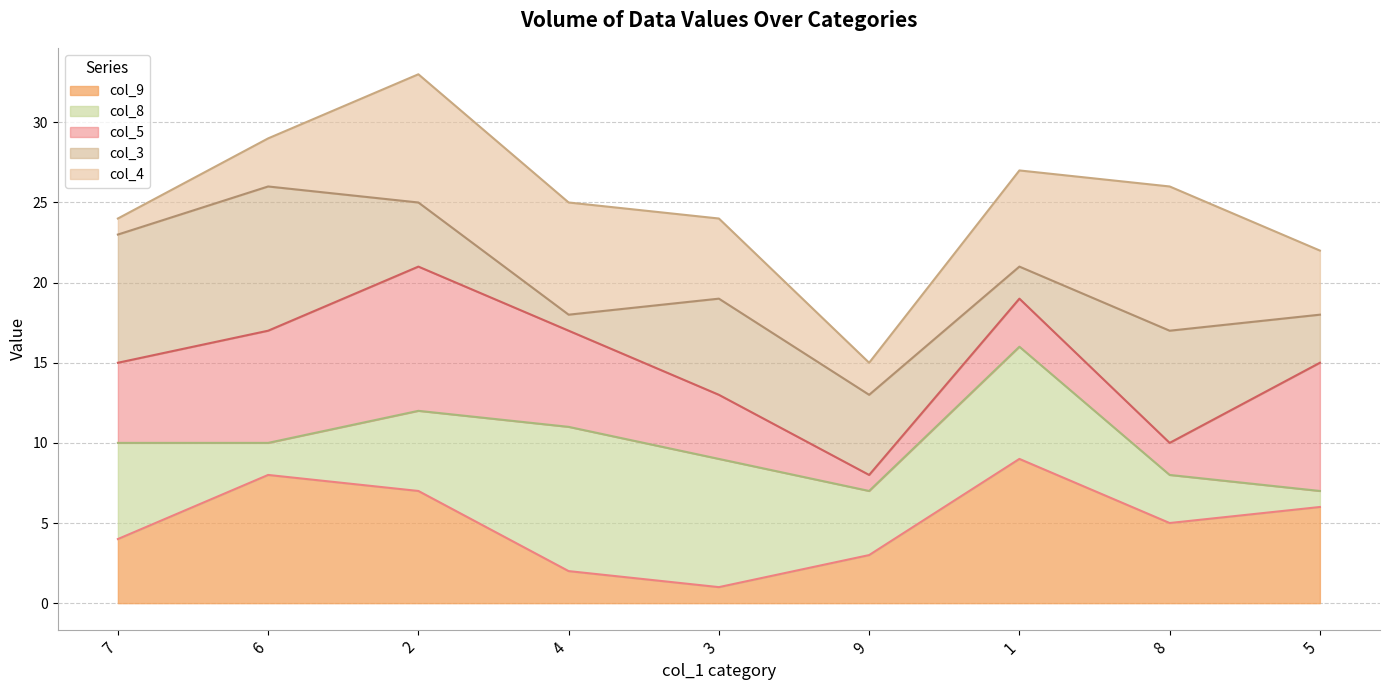

Does the chart have visible grid lines?

Yes